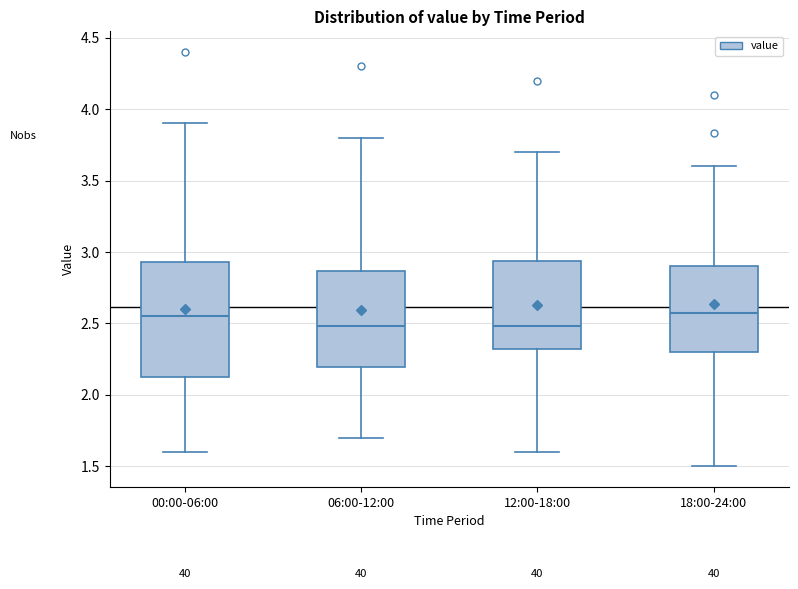

Comparing the boxes themselves (not the whiskers), which one is the tallest?

00:00-06:00